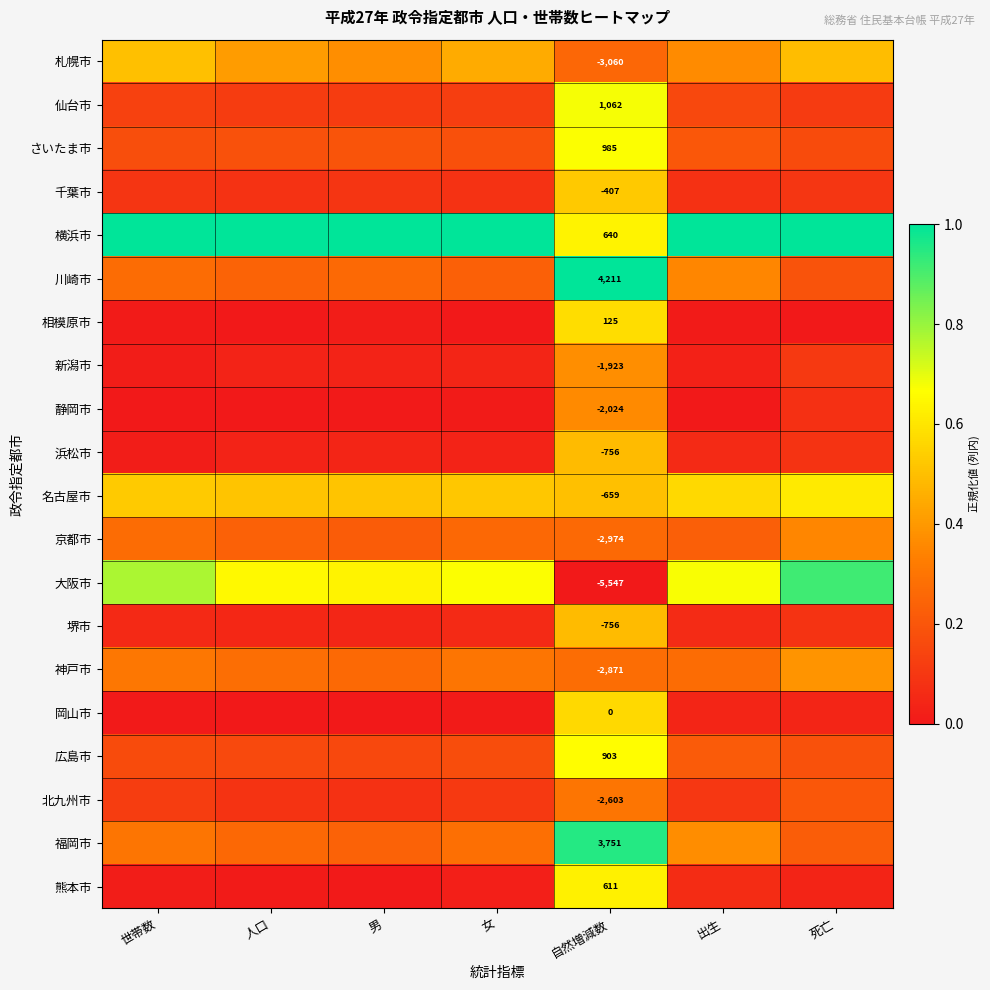

At which label is 福岡市 closest to 0?

死亡